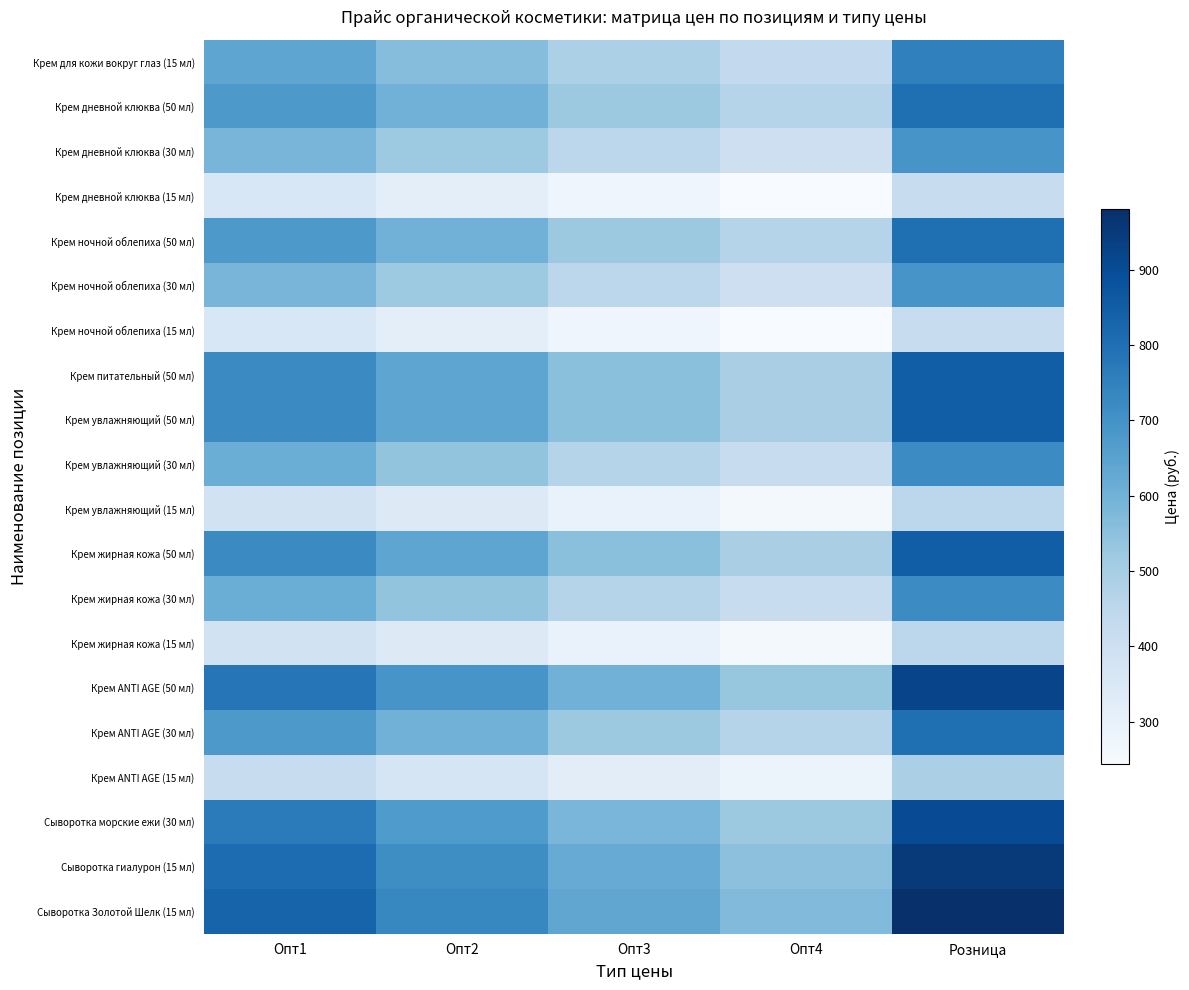

Reading right to left, extract all data points from this chart.

Крем для кожи вокруг глаз (15 мл): Розница=750	Опт4=435	Опт3=488	Опт2=563	Опт1=638
Крем дневной клюква (50 мл): Розница=800	Опт4=464	Опт3=520	Опт2=600	Опт1=680
Крем дневной клюква (30 мл): Розница=690	Опт4=400	Опт3=449	Опт2=518	Опт1=587
Крем дневной клюква (15 мл): Розница=420	Опт4=244	Опт3=273	Опт2=315	Опт1=357
Крем ночной облепиха (50 мл): Розница=800	Опт4=464	Опт3=520	Опт2=600	Опт1=680
Крем ночной облепиха (30 мл): Розница=690	Опт4=400	Опт3=449	Опт2=518	Опт1=587
Крем ночной облепиха (15 мл): Розница=420	Опт4=244	Опт3=273	Опт2=315	Опт1=357
Крем питательный (50 мл): Розница=850	Опт4=493	Опт3=553	Опт2=638	Опт1=723
Крем увлажняющий (50 мл): Розница=850	Опт4=493	Опт3=553	Опт2=638	Опт1=723
Крем увлажняющий (30 мл): Розница=720	Опт4=418	Опт3=468	Опт2=540	Опт1=612
Крем увлажняющий (15 мл): Розница=450	Опт4=261	Опт3=293	Опт2=338	Опт1=383
Крем жирная кожа (50 мл): Розница=850	Опт4=493	Опт3=553	Опт2=638	Опт1=723
Крем жирная кожа (30 мл): Розница=720	Опт4=418	Опт3=468	Опт2=540	Опт1=612
Крем жирная кожа (15 мл): Розница=450	Опт4=261	Опт3=293	Опт2=338	Опт1=383
Крем ANTI AGE (50 мл): Розница=920	Опт4=534	Опт3=598	Опт2=690	Опт1=782
Крем ANTI AGE (30 мл): Розница=800	Опт4=464	Опт3=520	Опт2=600	Опт1=680
Крем ANTI AGE (15 мл): Розница=490	Опт4=284	Опт3=319	Опт2=368	Опт1=417
Сыворотка морские ежи (30 мл): Розница=900	Опт4=522	Опт3=585	Опт2=675	Опт1=765
Сыворотка гиалурон (15 мл): Розница=950	Опт4=551	Опт3=618	Опт2=713	Опт1=808
Сыворотка Золотой Шелк (15 мл): Розница=980	Опт4=569	Опт3=637	Опт2=735	Опт1=833